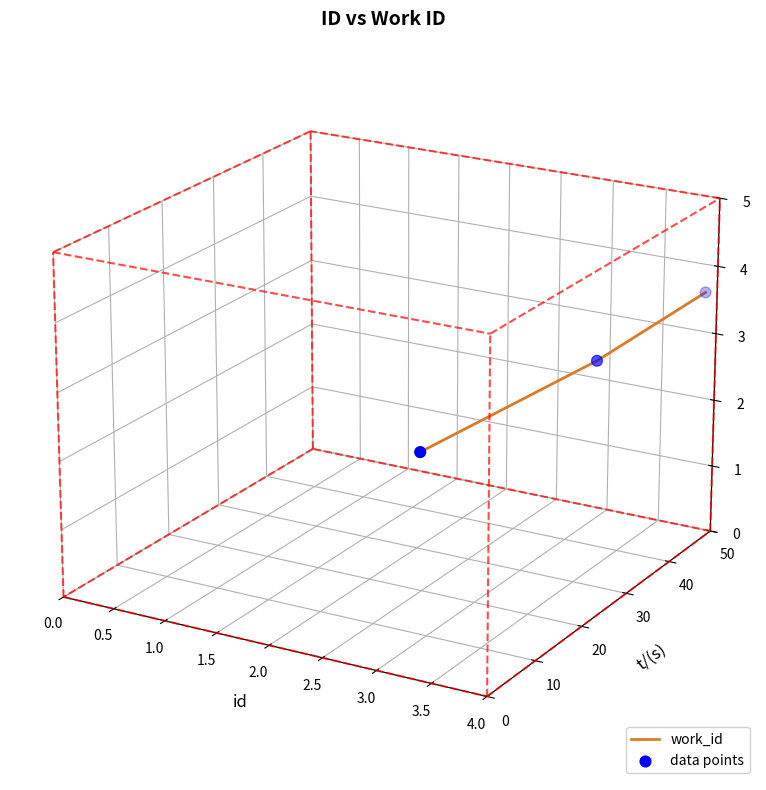

Which series contains the highest Y value?

work_id